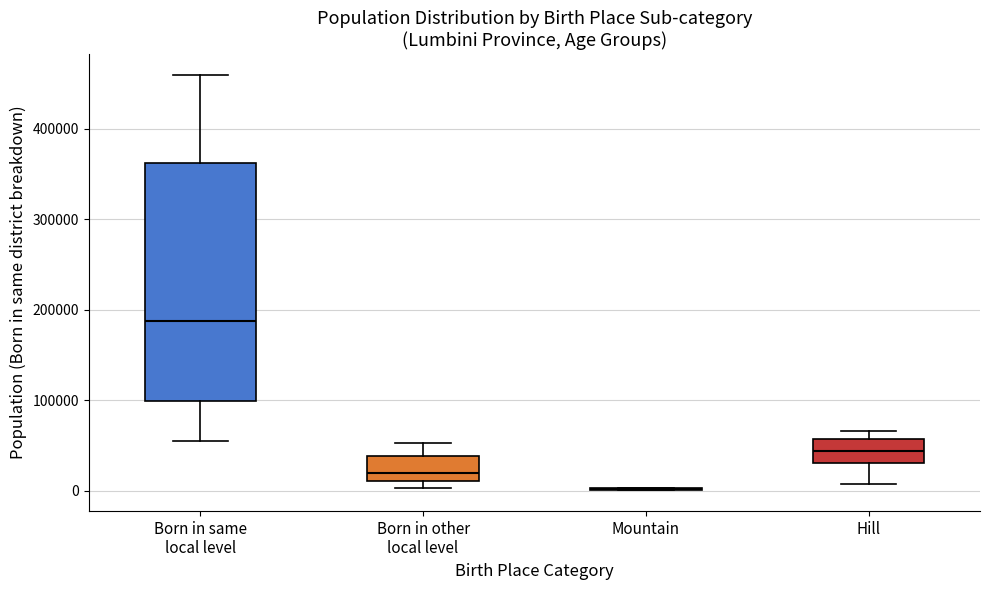

Where does the lower whisker of the box for Hill end on the y-axis? The values are not printed on the chart, so give them approximately, as read against the axis.

10000